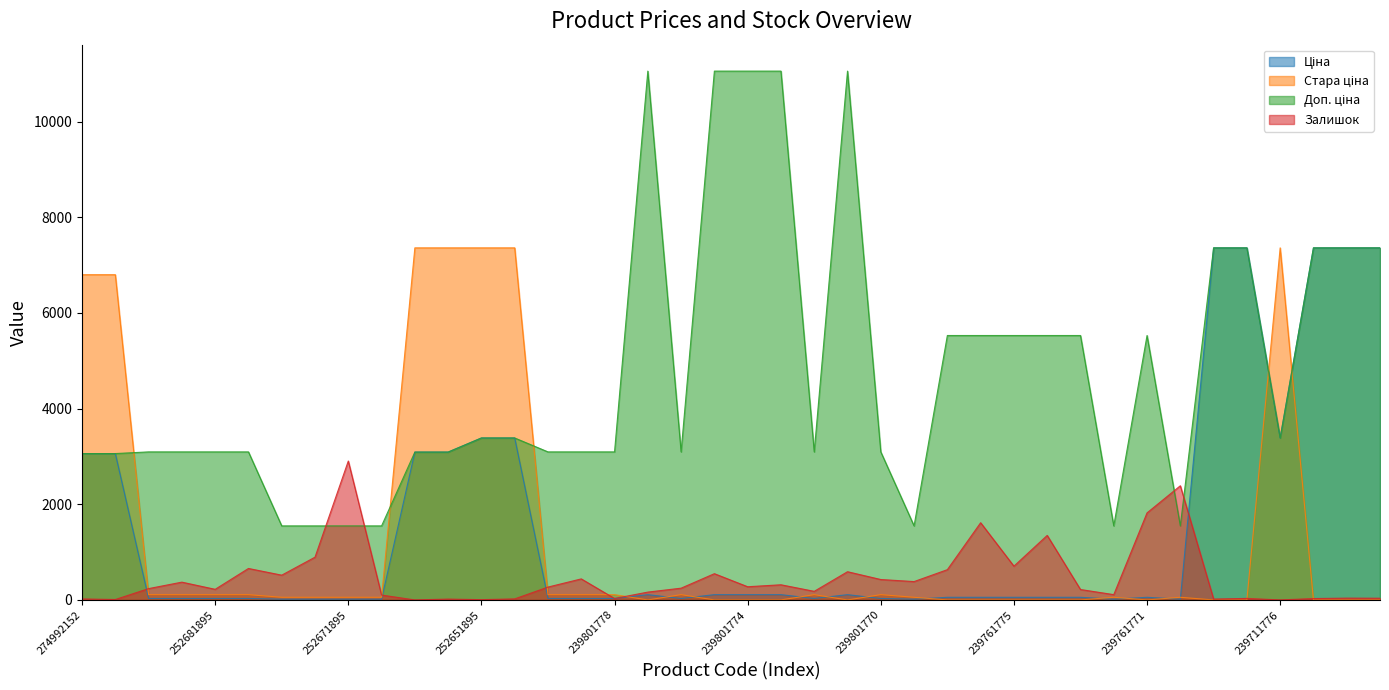

Where is Доп. ціна nearest to the value 6301?

239761828